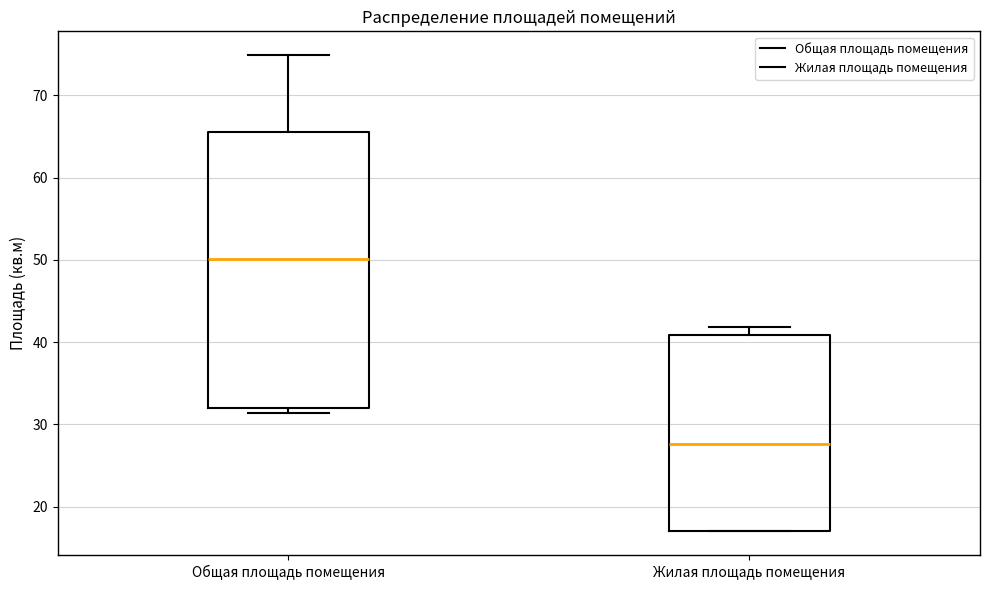

Reading left to right, transcribe this box plot: for each box, give where its median line is, the range the box spans, and where its two whiskers end, as read against the y-axis. The values are not printed on the chart, so give them approximately, as read against the axis.

Общая площадь помещения: median 50, box 32 to 66, whiskers 31 to 75
Жилая площадь помещения: median 28, box 17 to 41, whiskers 17 to 42